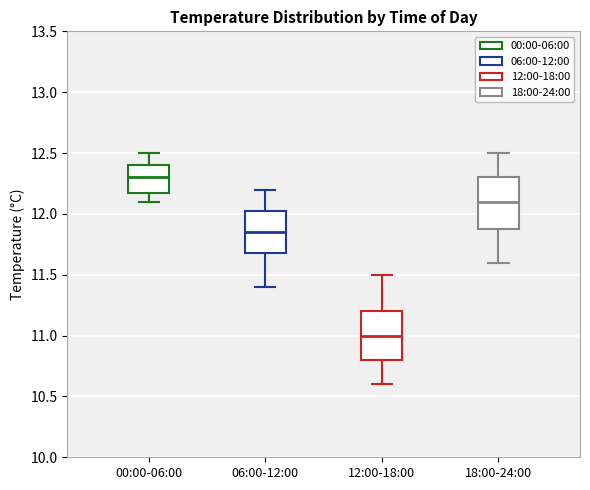

Reading left to right, transcribe this box plot: for each box, give where its median line is, the range the box spans, and where its two whiskers end, as read against the y-axis. The values are not printed on the chart, so give them approximately, as read against the axis.

00:00-06:00: median 12.30, box 12.20 to 12.40, whiskers 12.10 to 12.50
06:00-12:00: median 11.85, box 11.70 to 12.05, whiskers 11.40 to 12.20
12:00-18:00: median 11.00, box 10.80 to 11.20, whiskers 10.60 to 11.50
18:00-24:00: median 12.10, box 11.90 to 12.30, whiskers 11.60 to 12.50